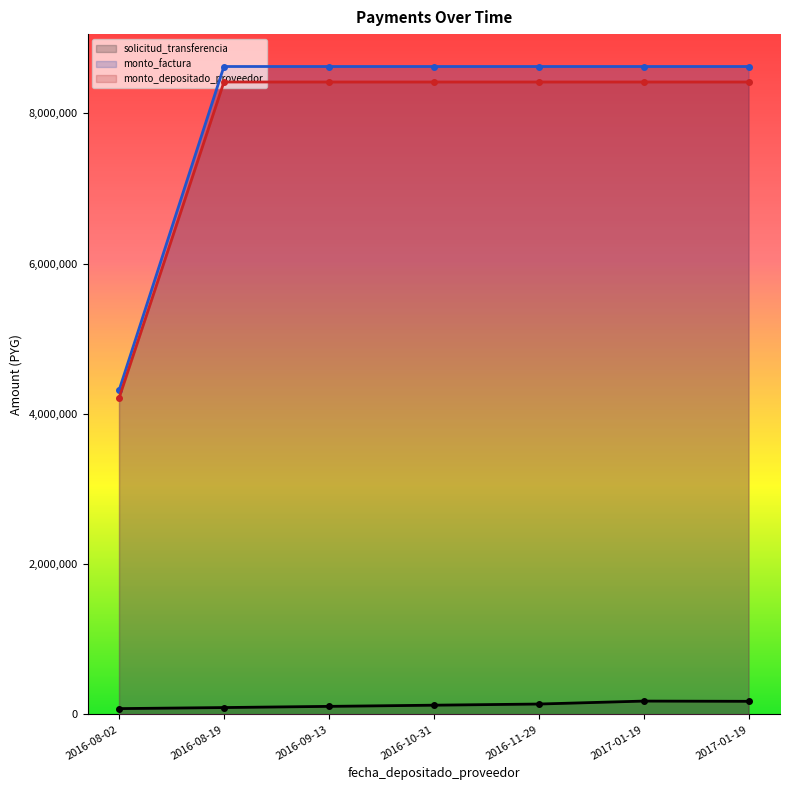

At which label does monto_depositado_proveedor reach its peak?

2016-08-19